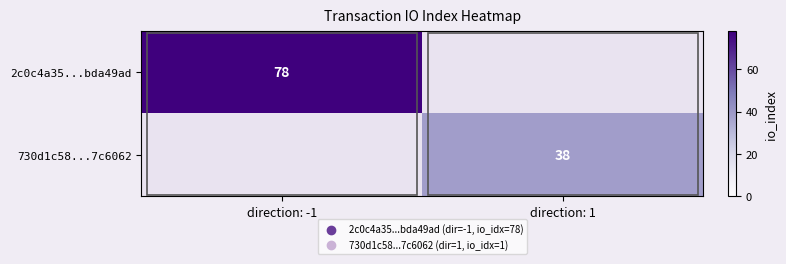

Is the value of 730d1c58...7c6062 at direction: -1 greater than the value of 2c0c4a35...bda49ad at direction: 1?

No